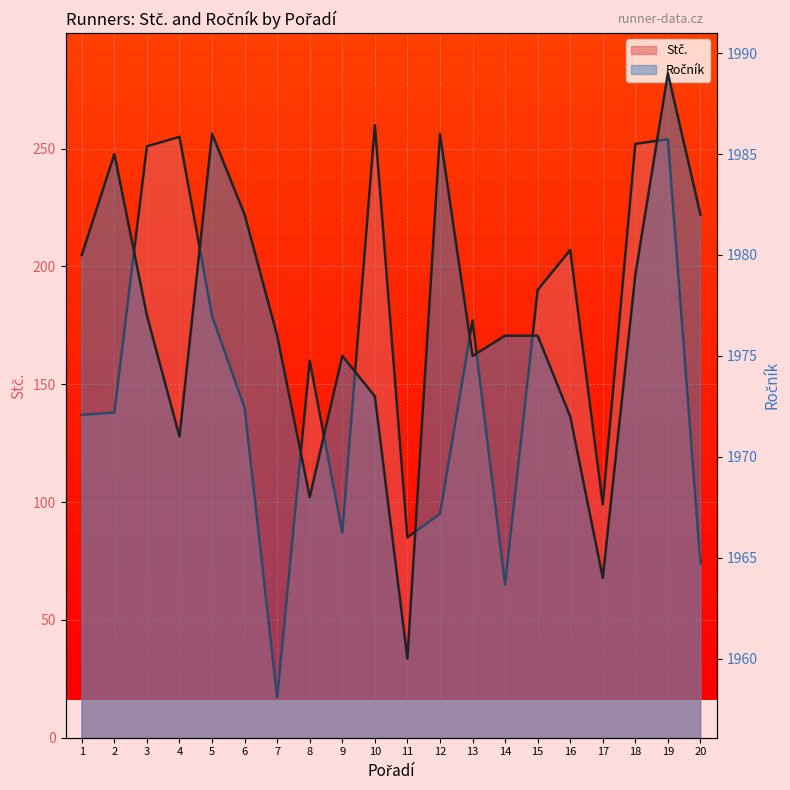

True or false: Ročník and Stč. cross at least once.

False